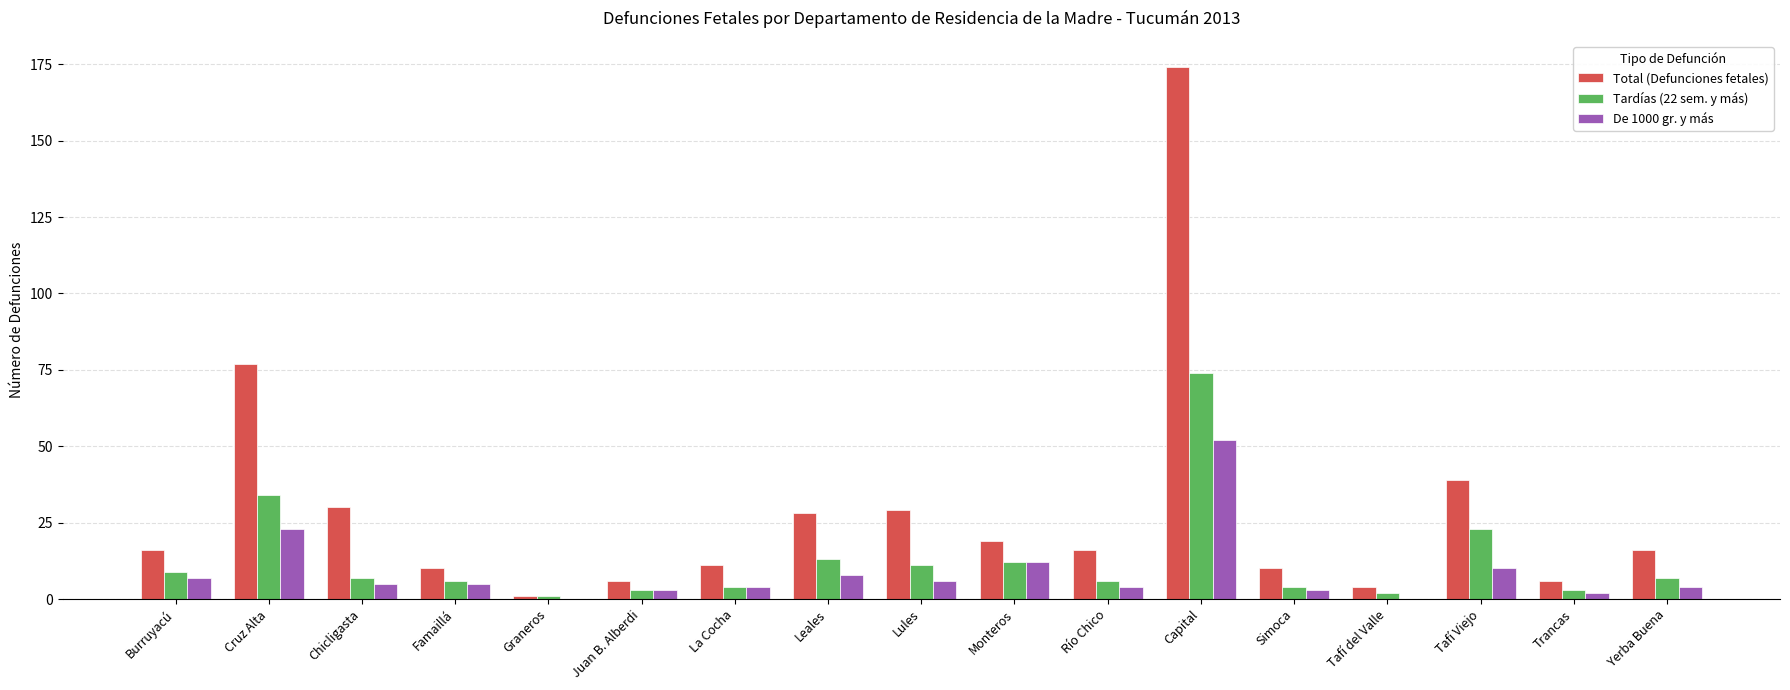

Which series changed the most between Chicligasta and Simoca?

Total (Defunciones fetales)